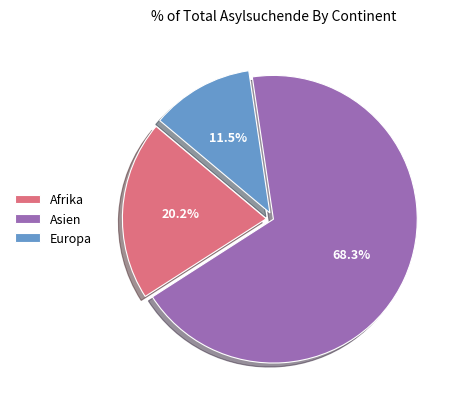

How many segments does this pie chart have?

3